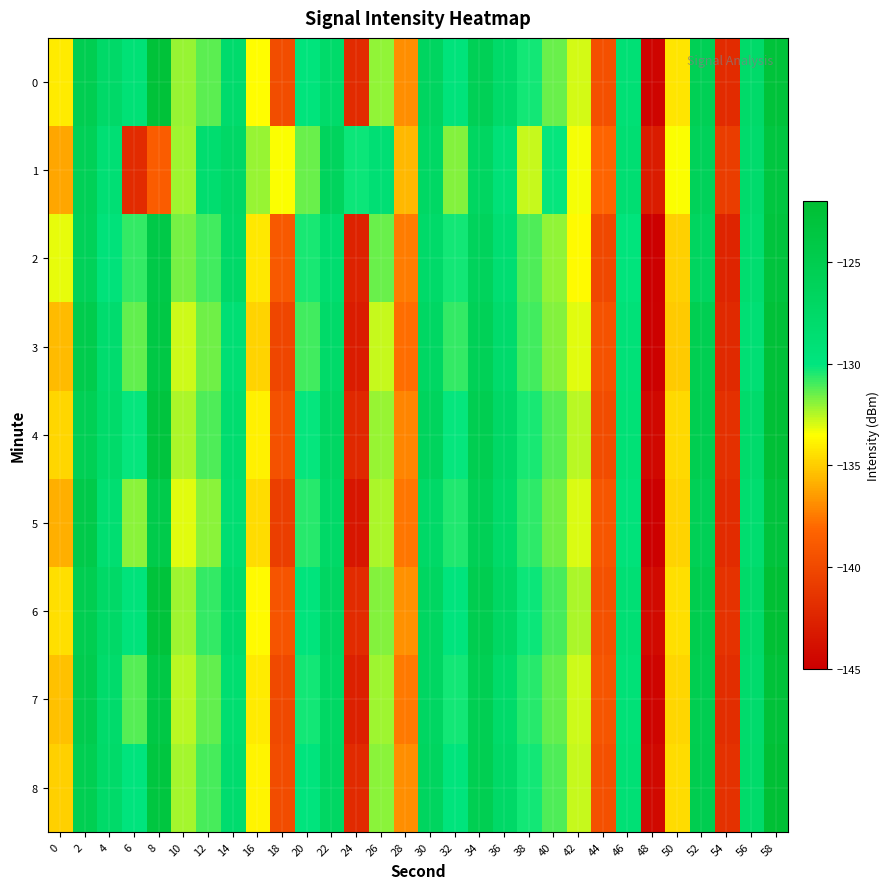

What is the greatest value displayed?

-122.2